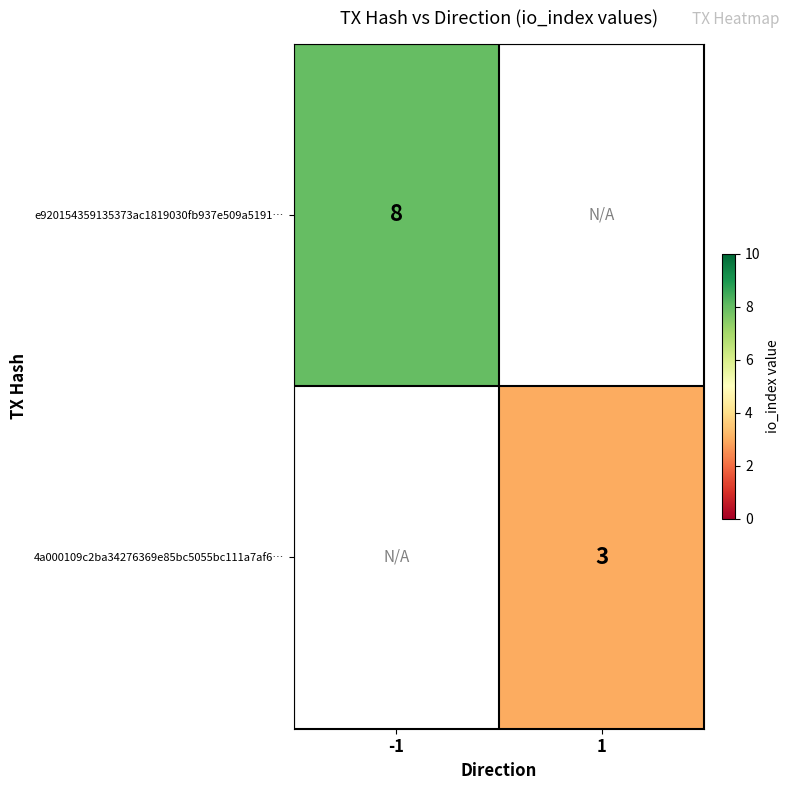

The e920154359135373ac1819030fb937e509a5191… series shows 8 at -1. True or false?

True